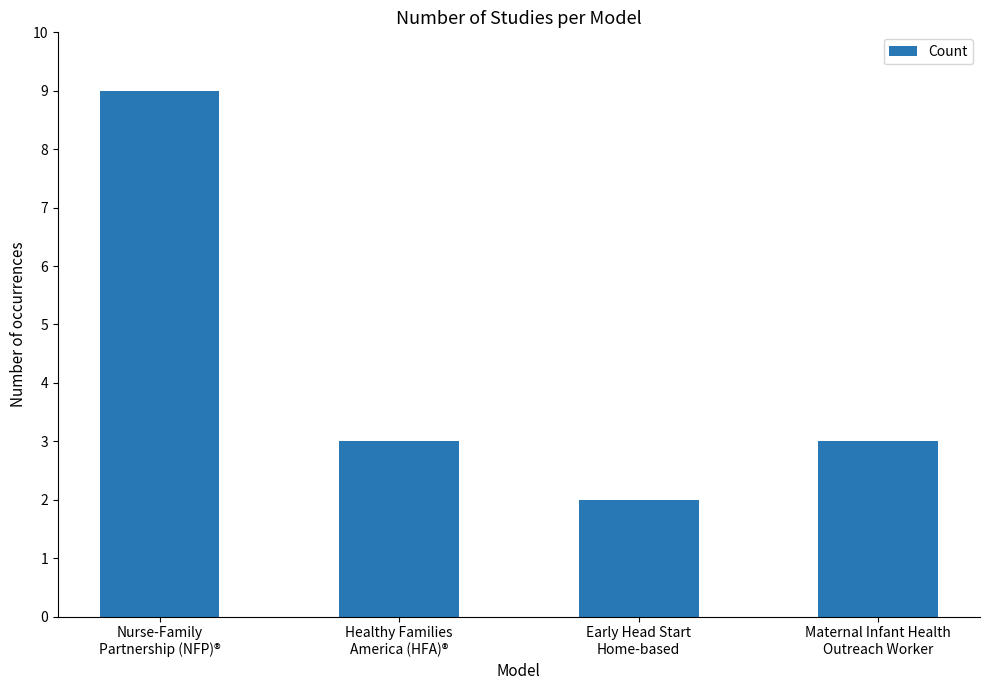

What is the smallest value displayed?

2